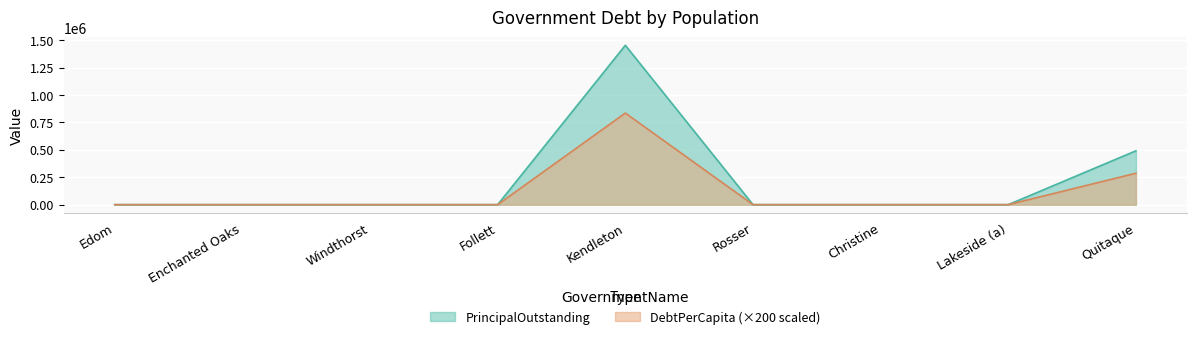

What are all the series names shown in the legend?

PrincipalOutstanding, DebtPerCapita